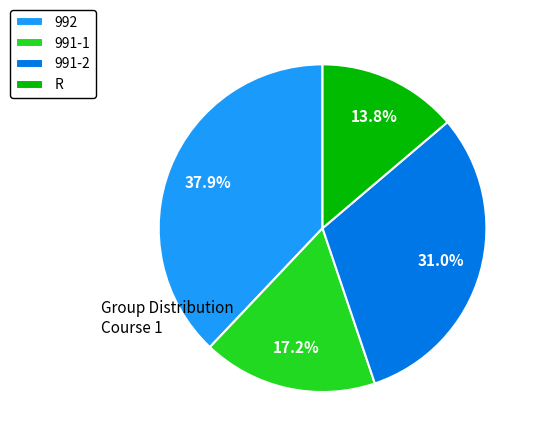

To the nearest percent, what is the combined percentage of 992 and 991-2?

69%